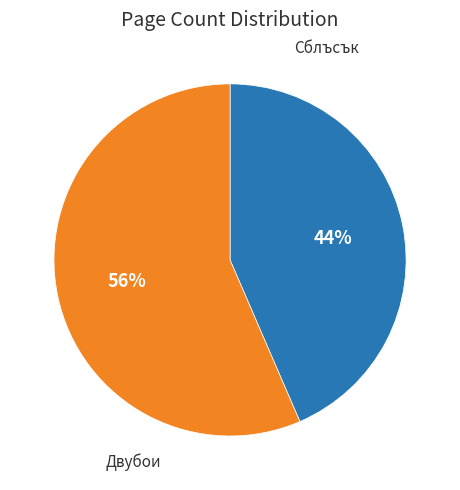

Is there any slice that represents more than half of the pie?

Yes